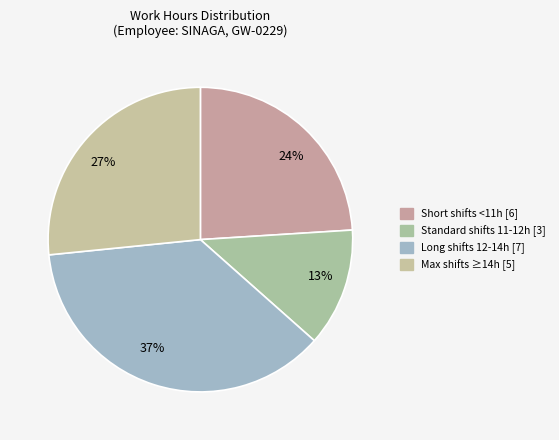

Combined, do 13% and 27% account for over 50%?

No